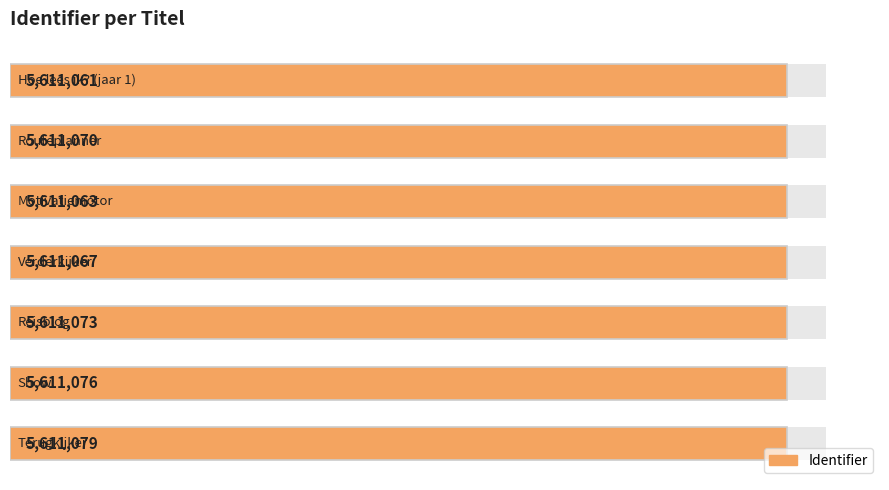

True or false: the data shows 9880043 at 3.

False